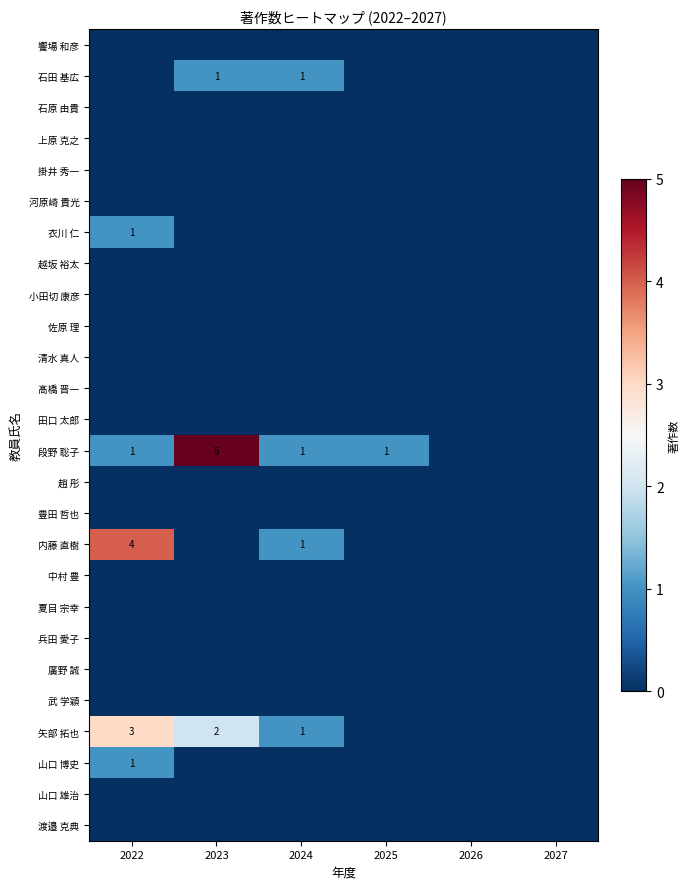

At how many categories does at least one series exceed 3?

2